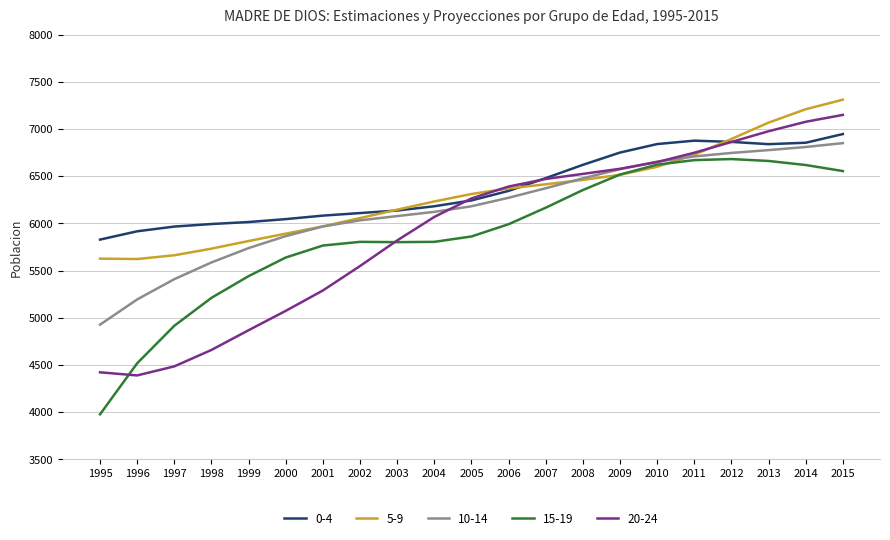

True or false: 20-24 and 10-14 cross at least once.

True